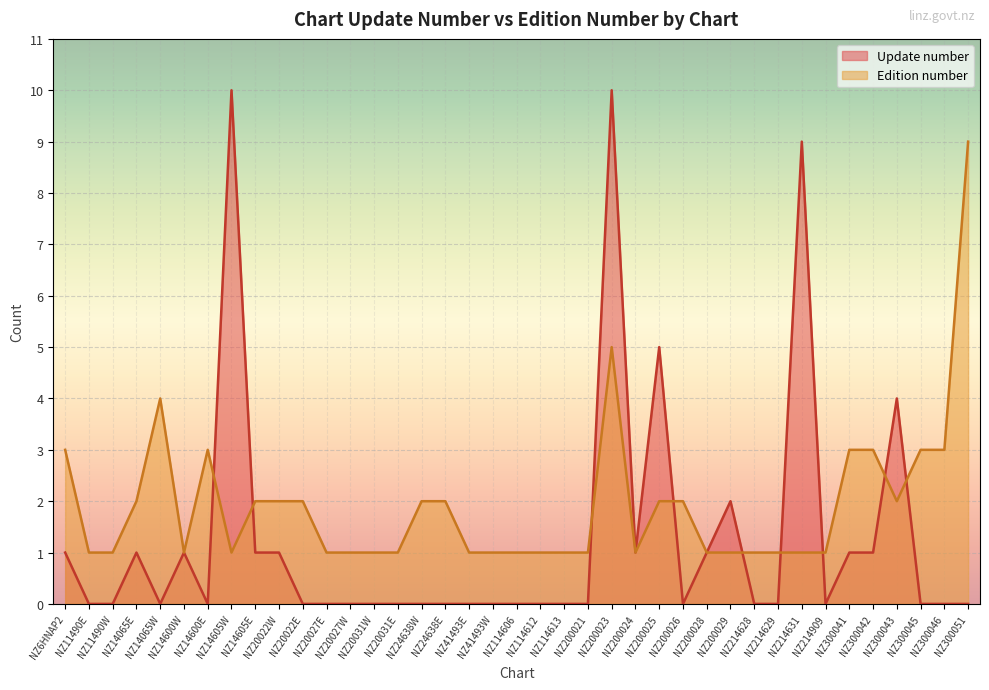

Does the chart display data point markers on the line(s)?

No